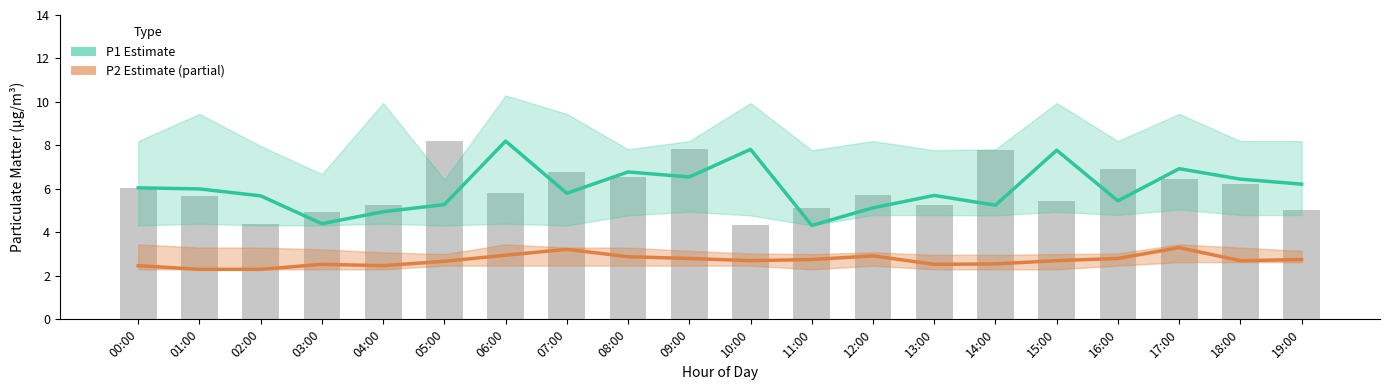

What position from the right is 19:00?

1